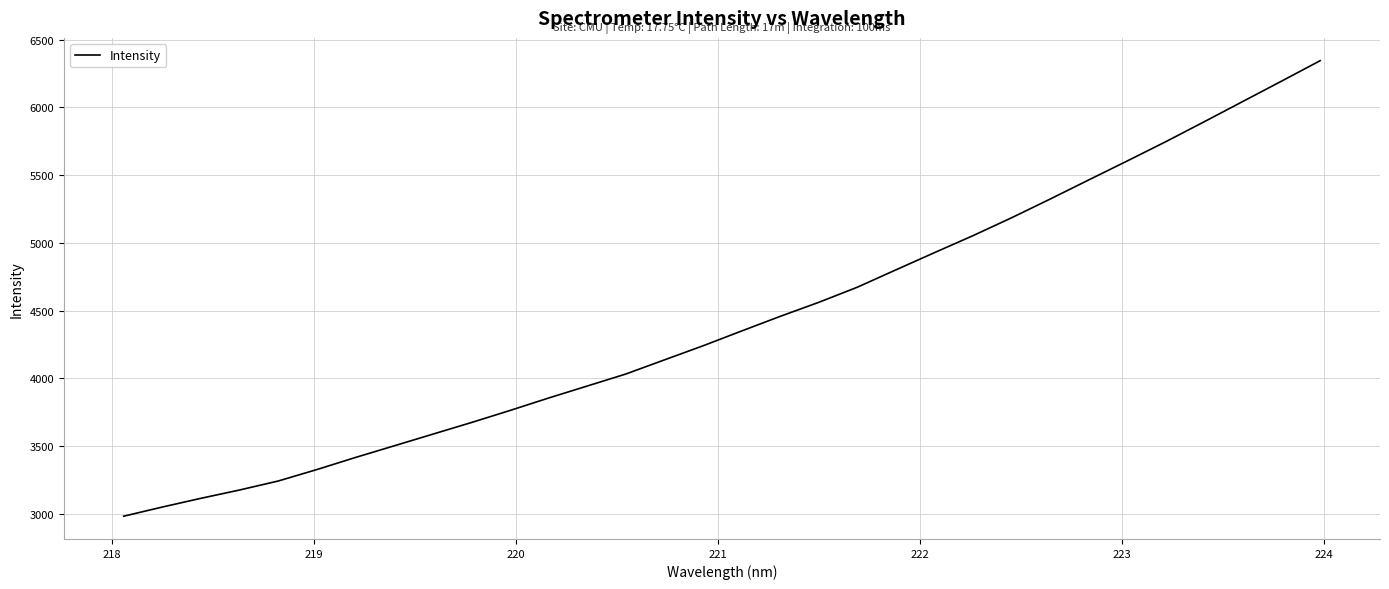

What is the difference between the maximum and minimum values?

3363.2